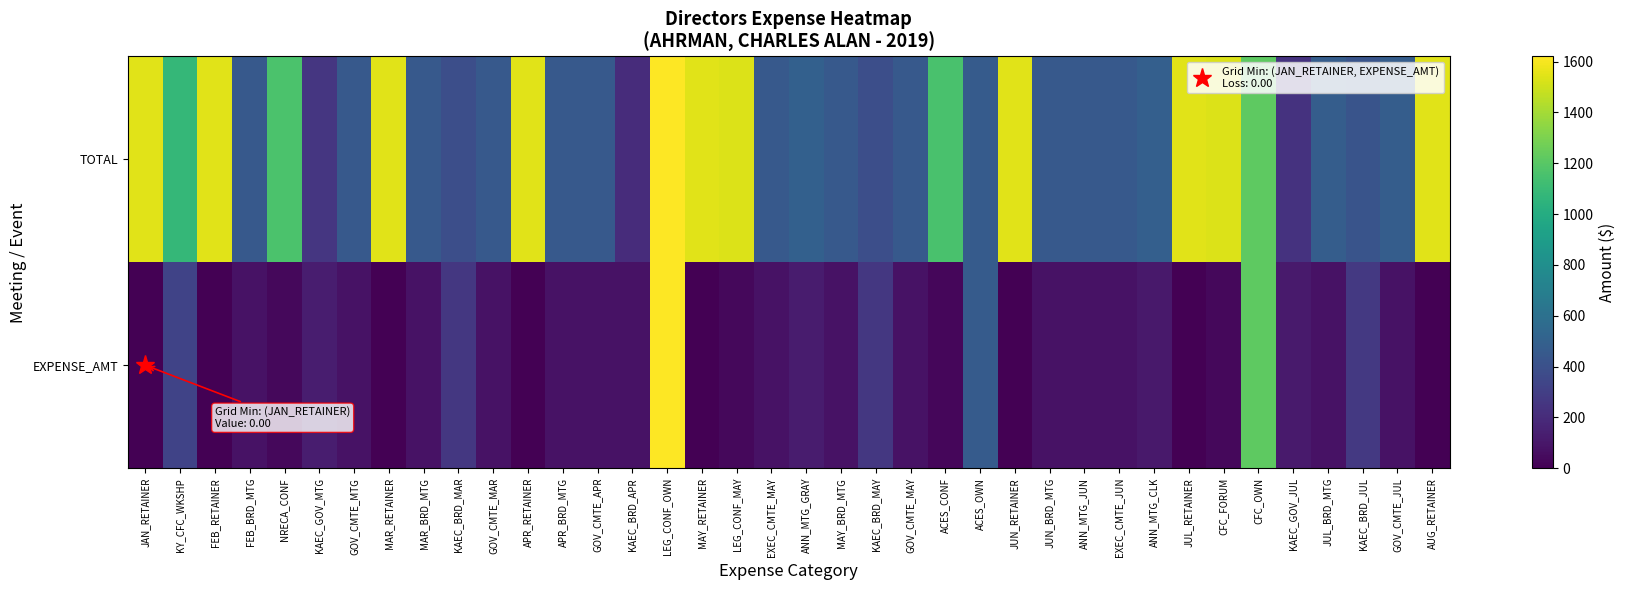

What is the total value across all series at KY_CFC_WKSHP?

1407.9